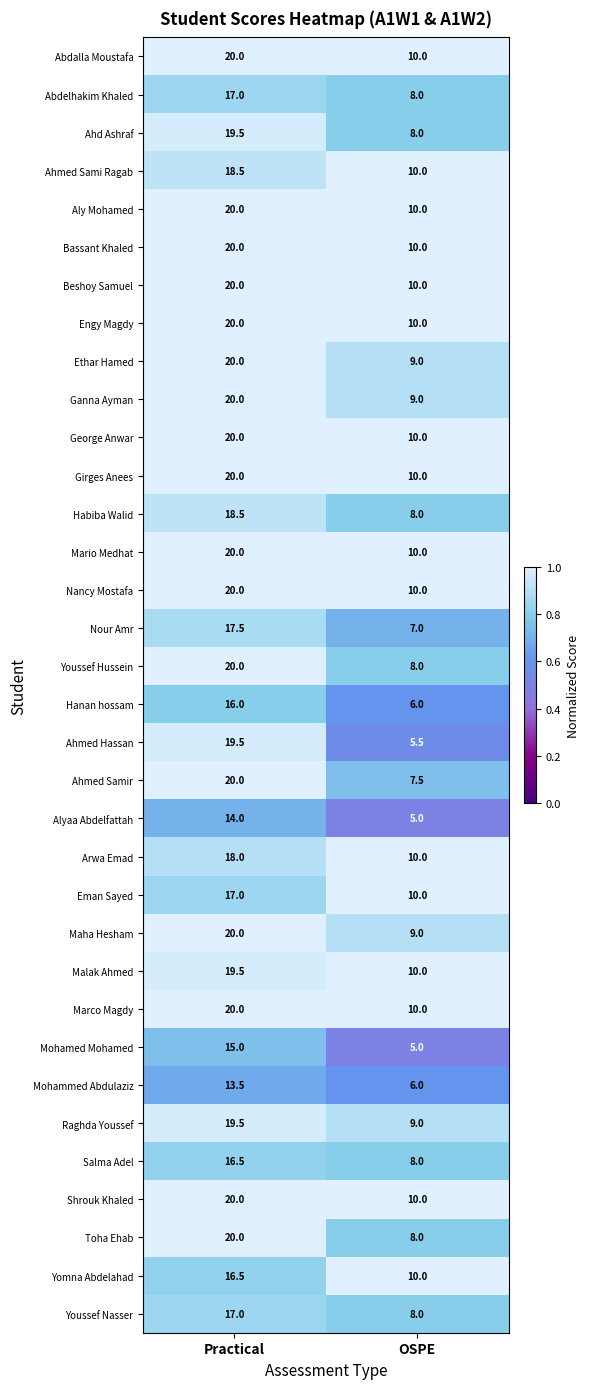

Which series has the widest spread of values?

Ahmed Hassan